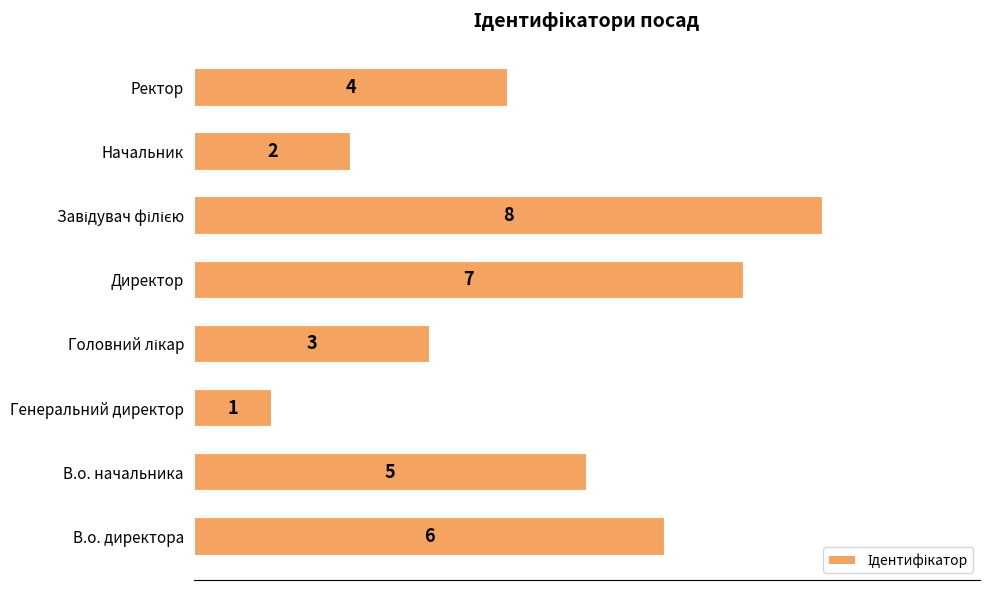

The value at Начальник is 1. True or false?

False